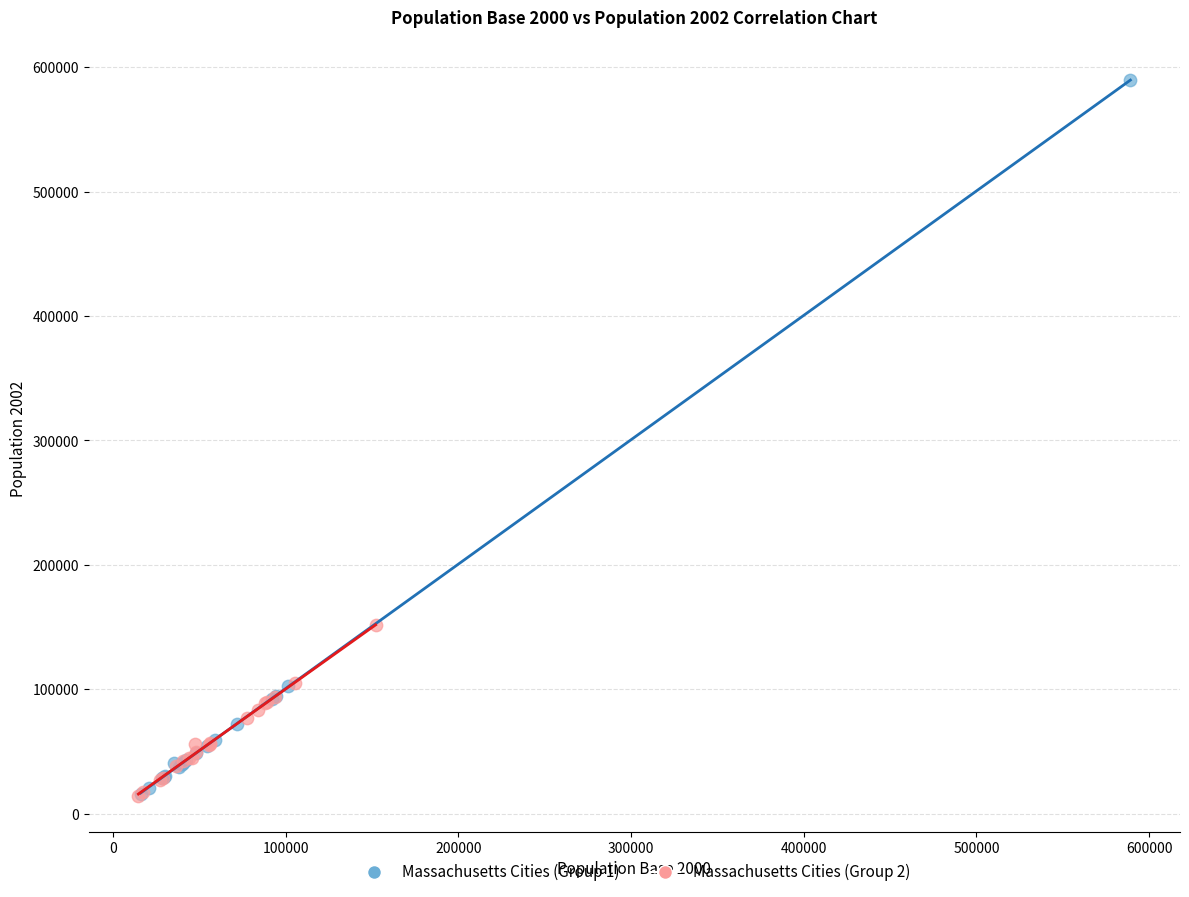

Which series has the largest Y range (max minus min)?

Massachusetts Cities (Group 1)